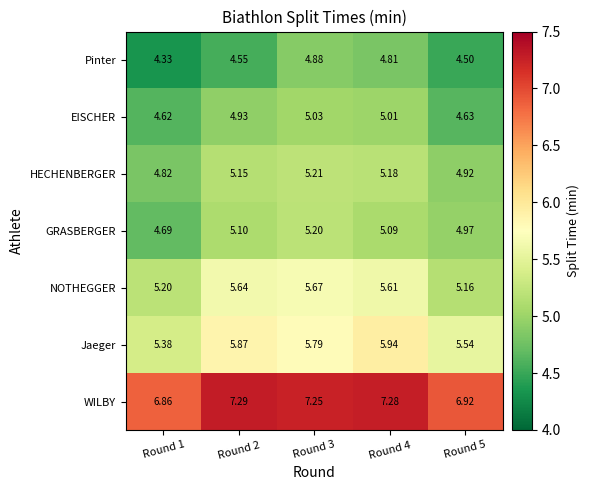

Is the value of WILBY at Round 4 greater than the value of NOTHEGGER at Round 5?

Yes